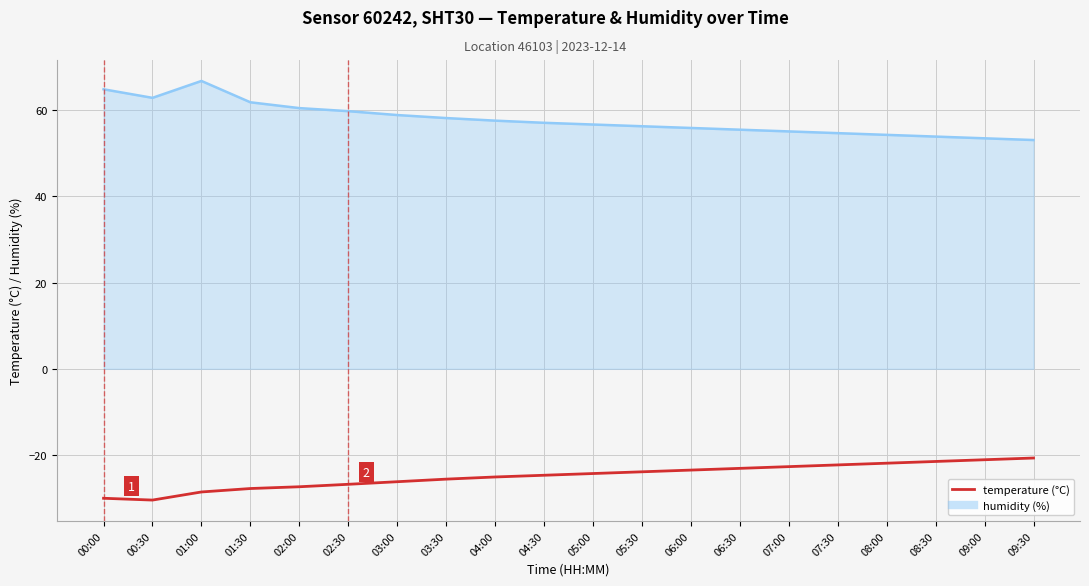

What position from the right is 03:30?

13